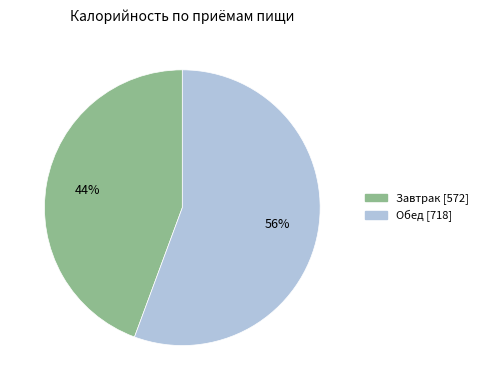

How many slices are in this pie chart?

2